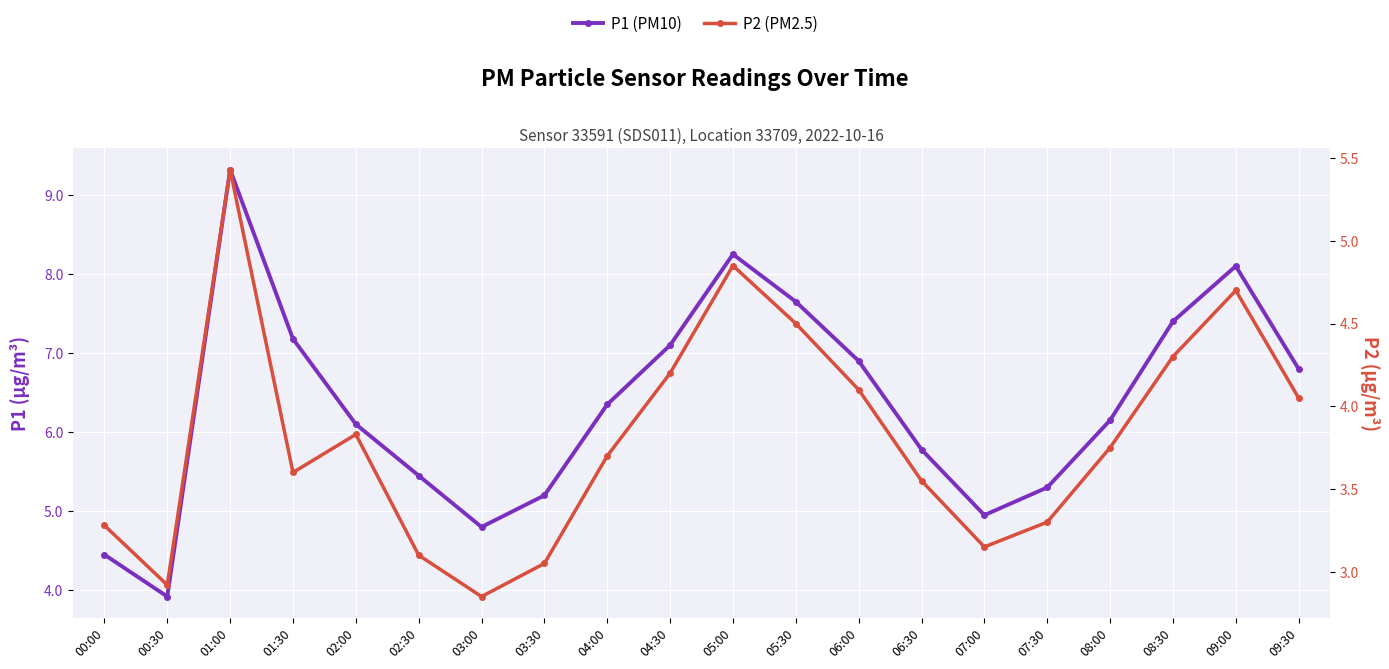

True or false: P1 (PM10) and P2 (PM2.5) intersect in this chart.

False